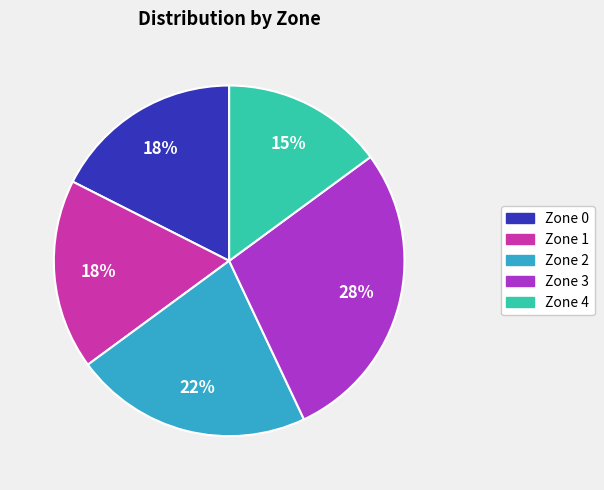

To the nearest percent, what percentage of the pie is Zone 0?

18%